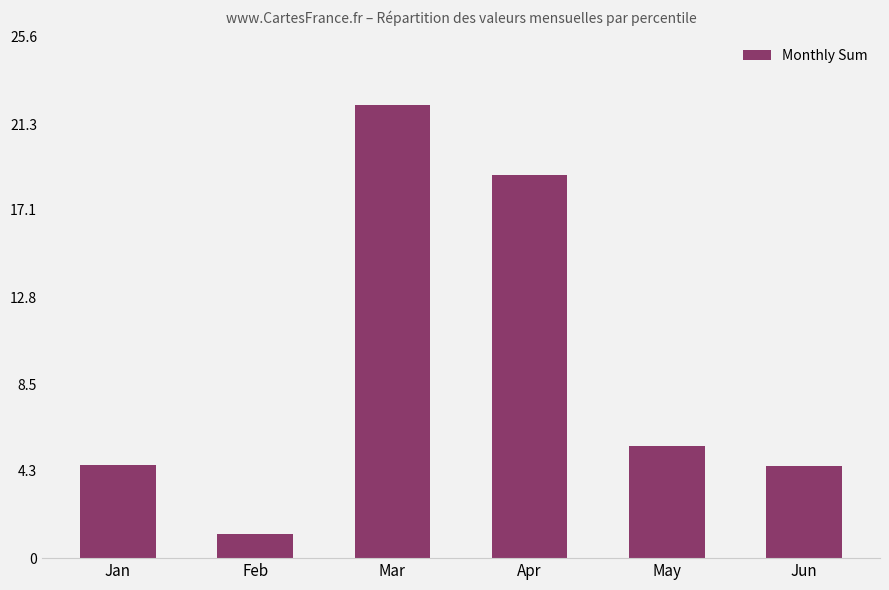

Are the bars grouped side by side (vs. stacked)?

No